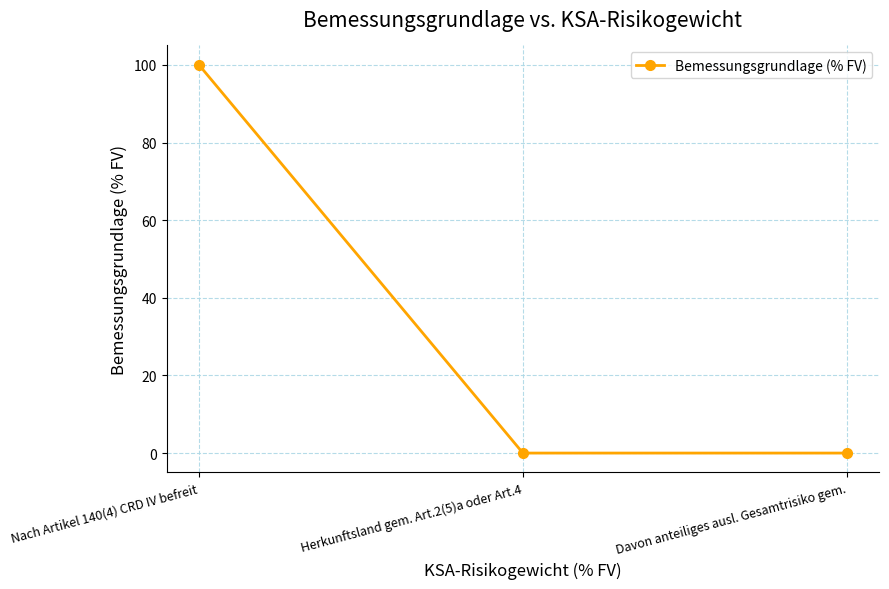

How many series are shown in this chart?

1